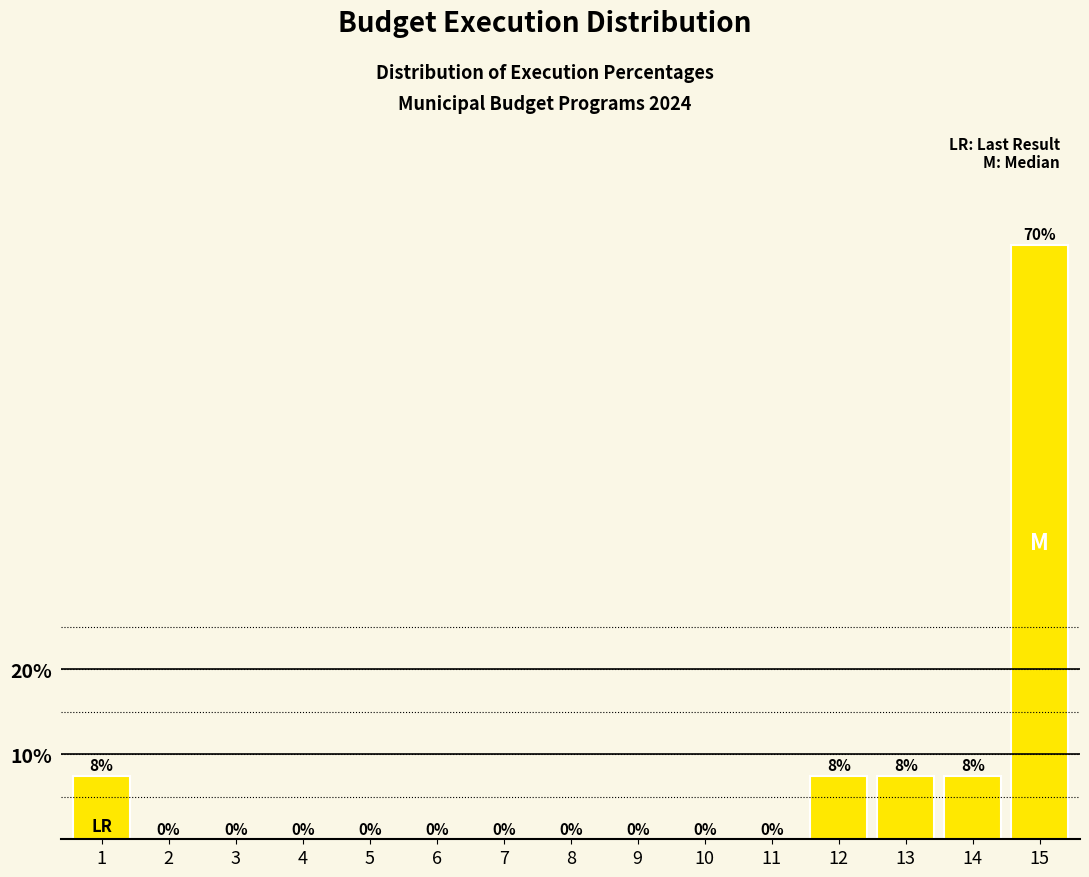

Which has a higher value, 3 or 12?

12